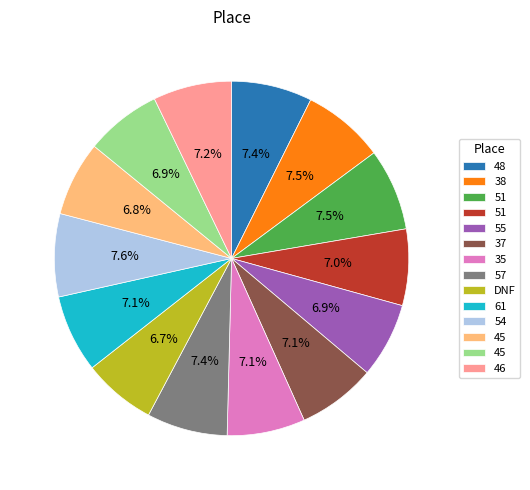

To the nearest percent, what is the difference between the largest and smallest slice percentages?

1%